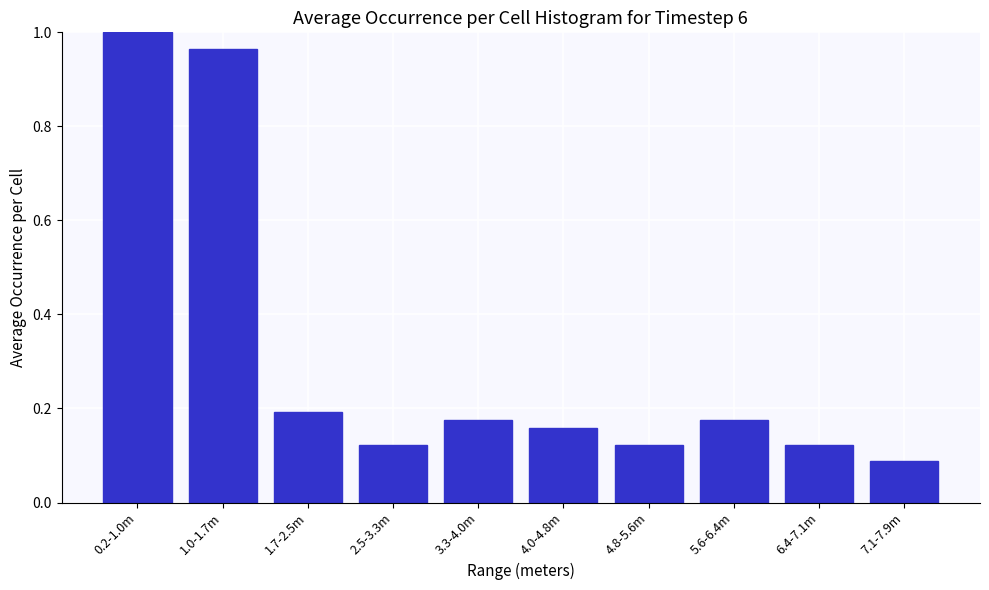

True or false: the data shows 0.1 at 1.7-2.5m.

False